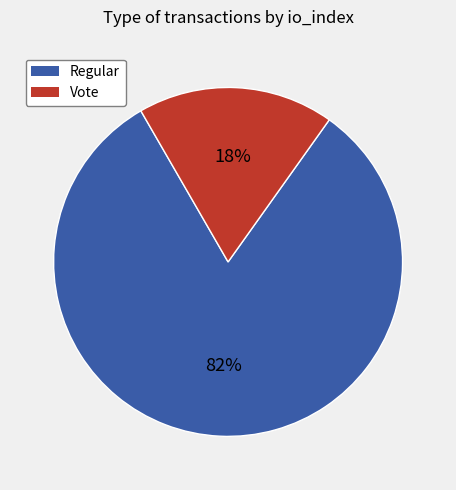

To the nearest percent, what is the average slice percentage?

50%